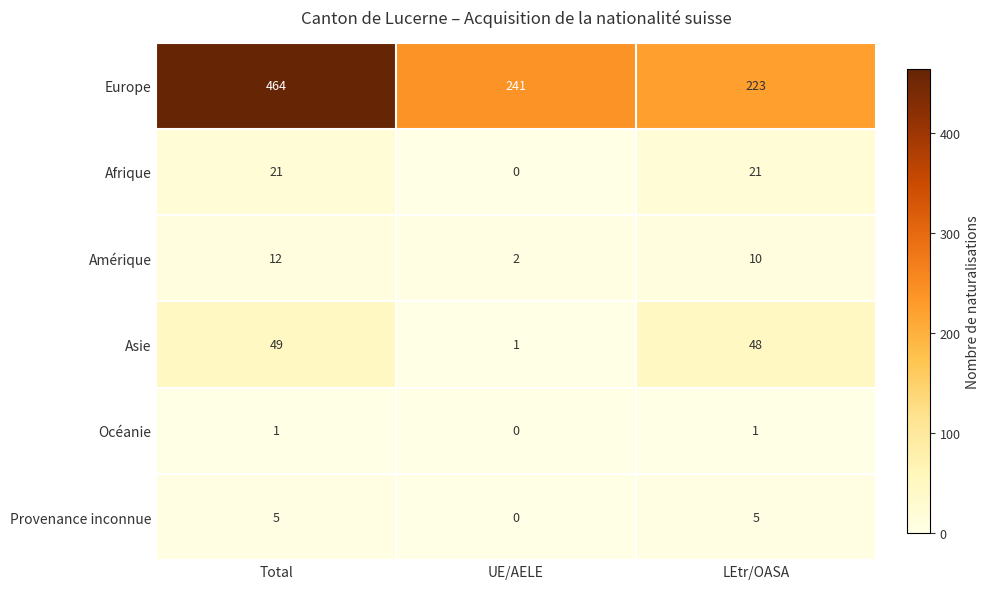

What is the average value of the Asie series?

33